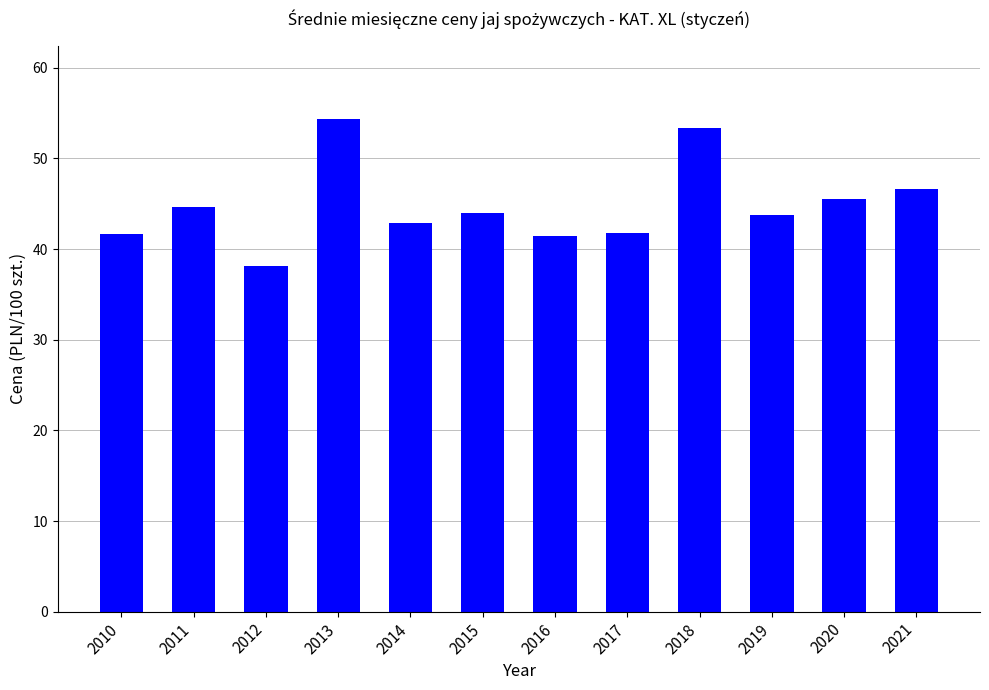

Does the chart contain any negative values?

No